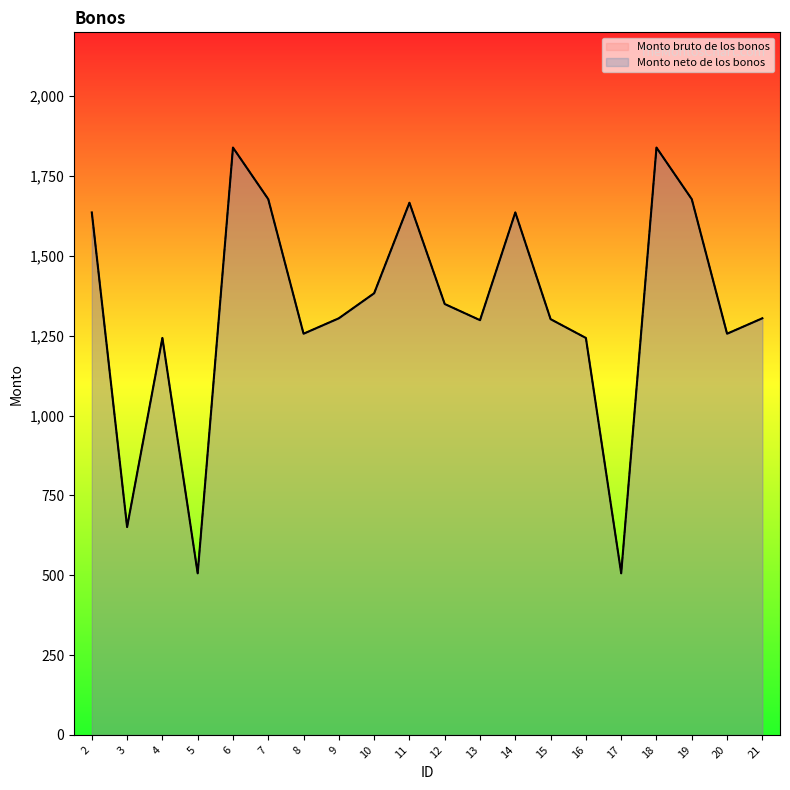

In Monto bruto de los bonos, how many points are higher than both neighbors (excluding endpoints)?

5